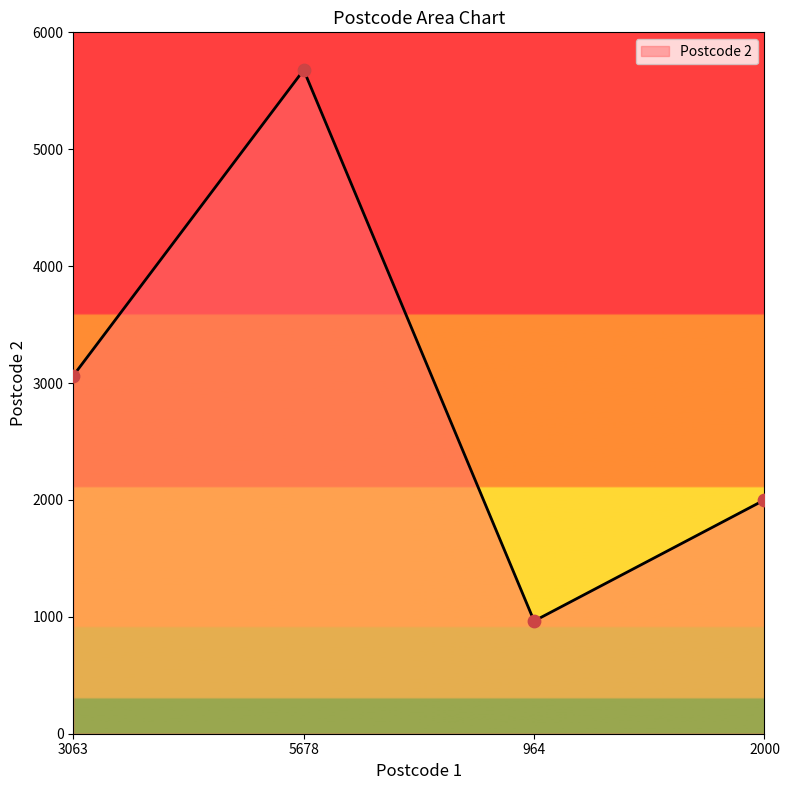

What is the ratio of the value at 3063 to the value at 5678?

0.5